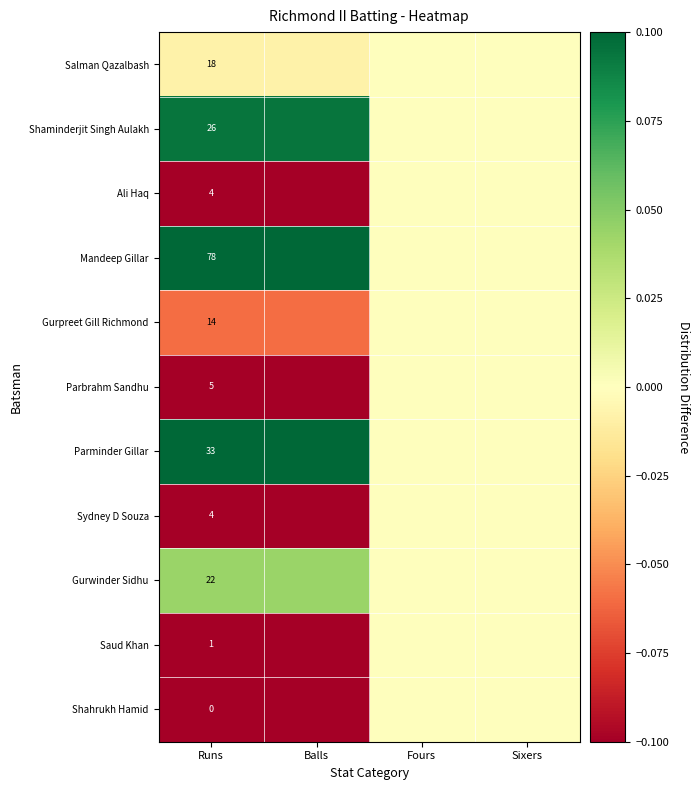

At how many categories does at least one series exceed 0?

2